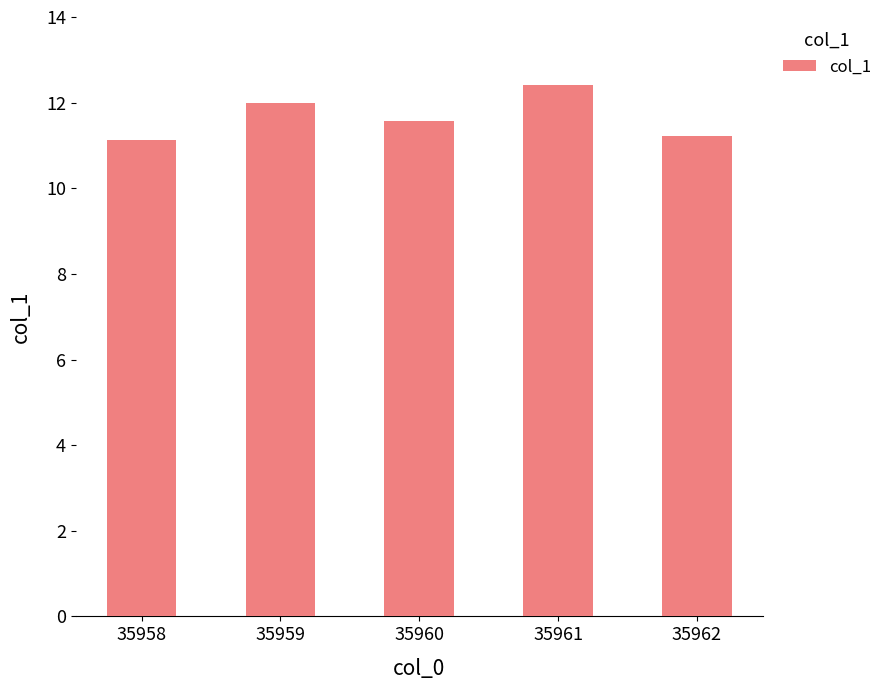

The value at 35958 is 2.9. True or false?

False